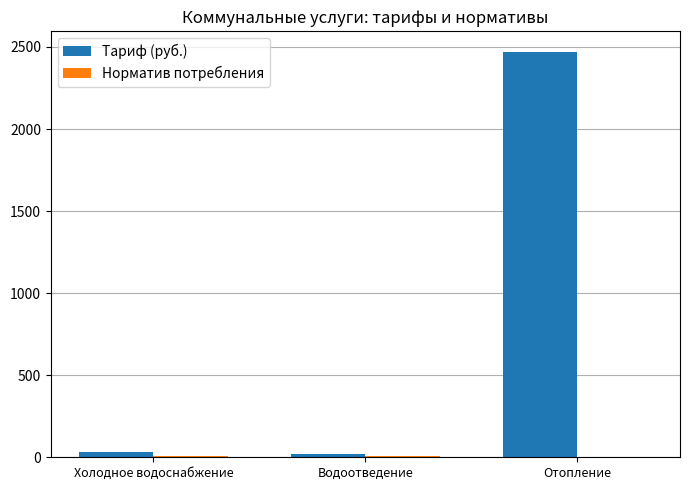

The Тариф (руб.) series shows 2471.7 at Отопление. True or false?

True